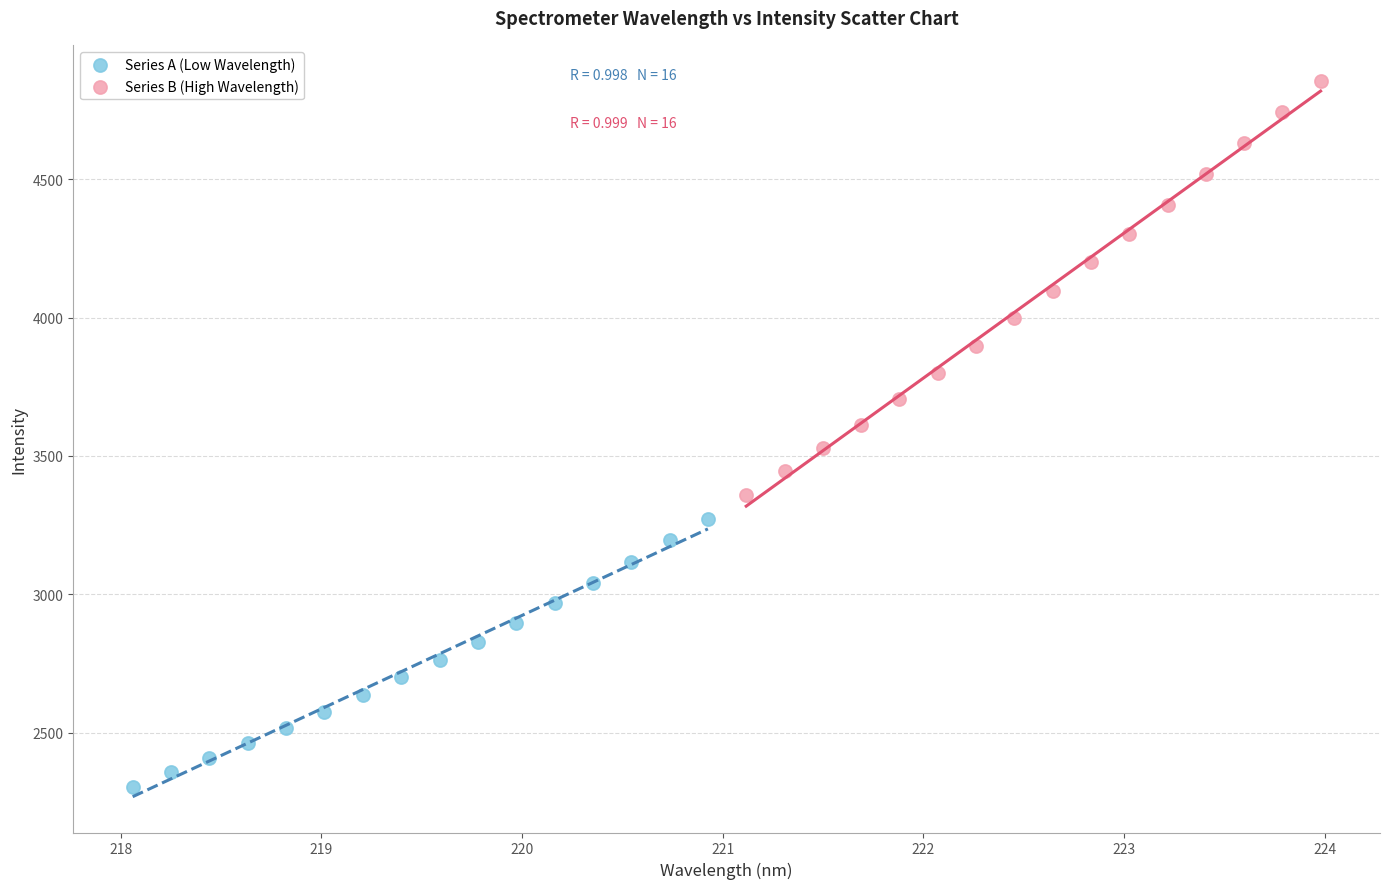

Which series reaches the maximum Y coordinate?

Series B (High Wavelength)